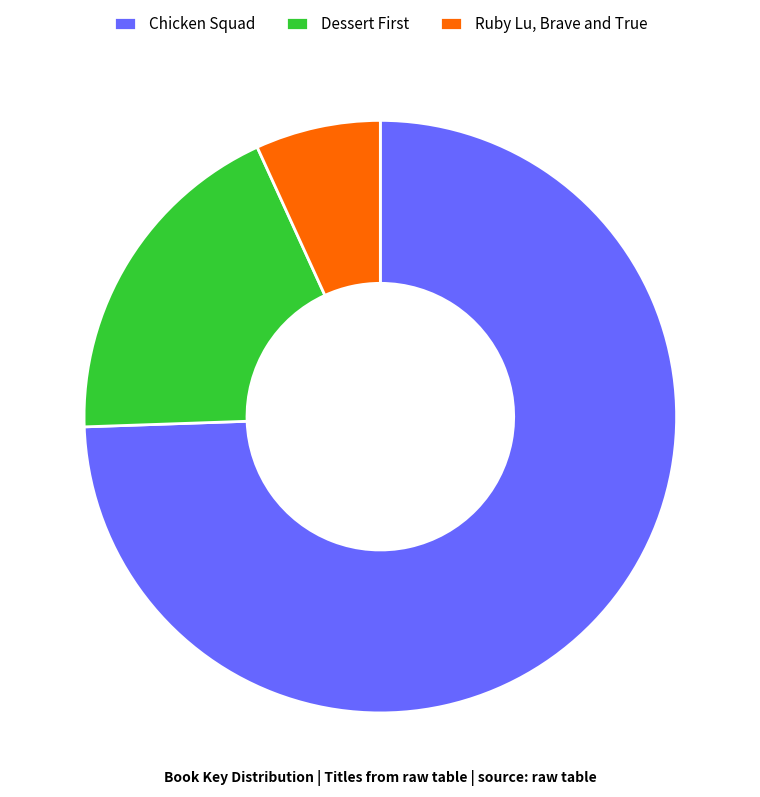

Which slice represents more than half of the pie?

Chicken Squad